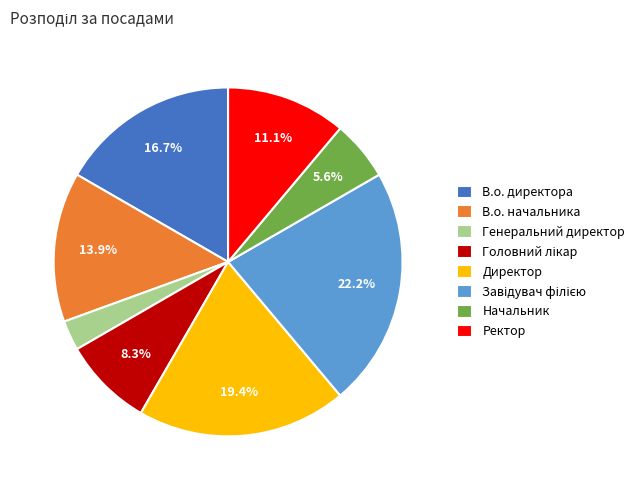

The Начальник slice represents 6% of the pie. True or false?

True